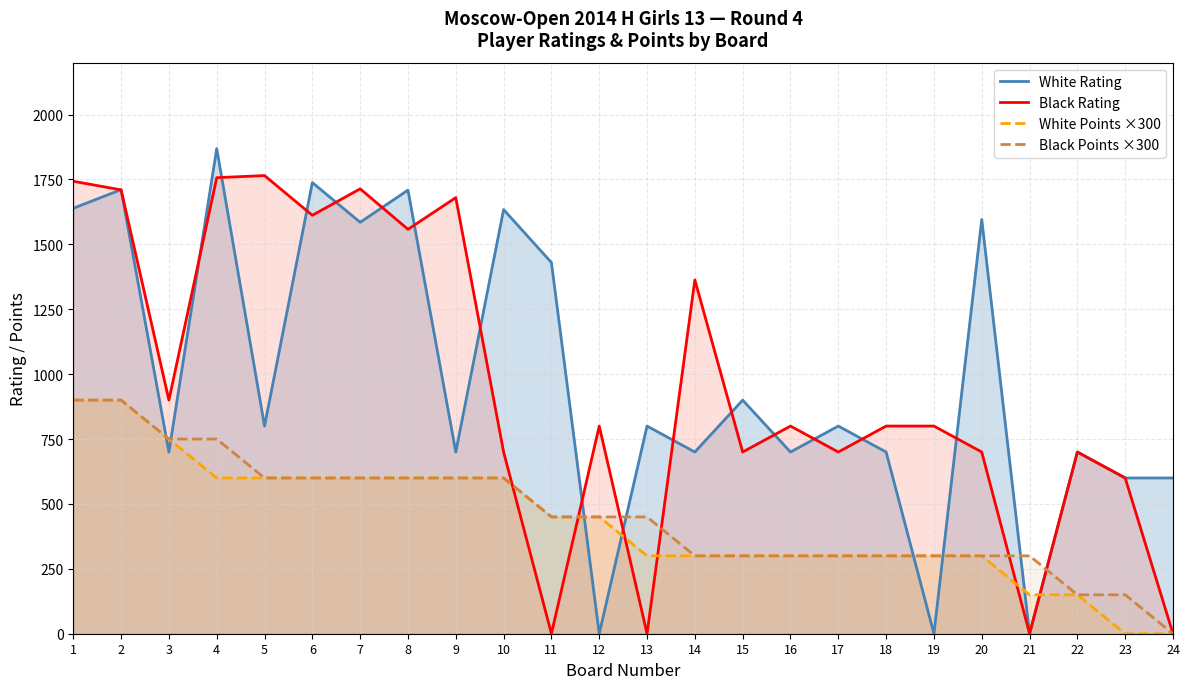

At which label does White Rating first exceed 800?

1